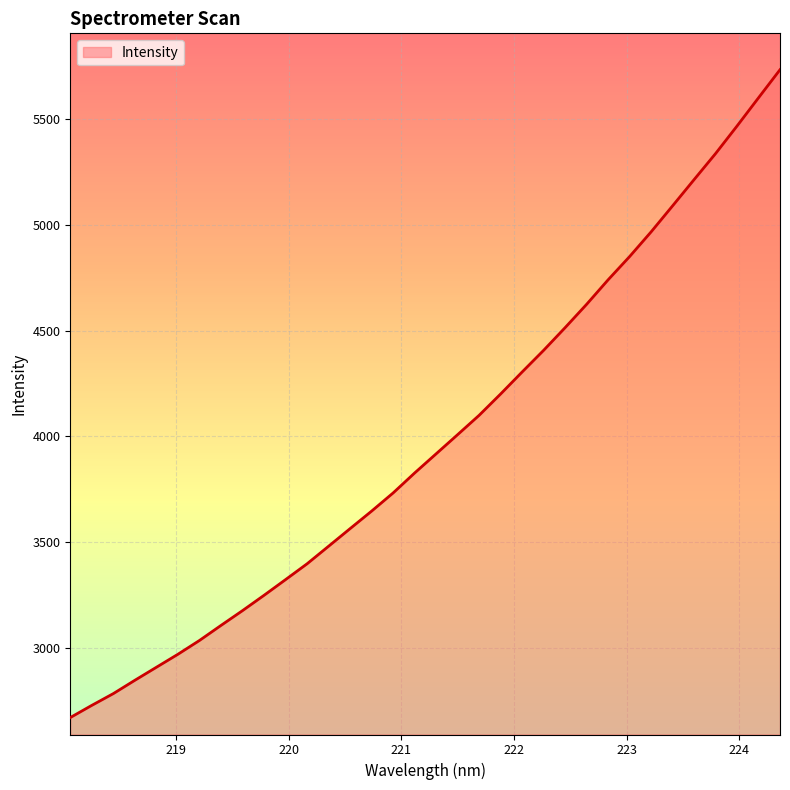

What is the difference between the maximum and minimum values?

3063.3